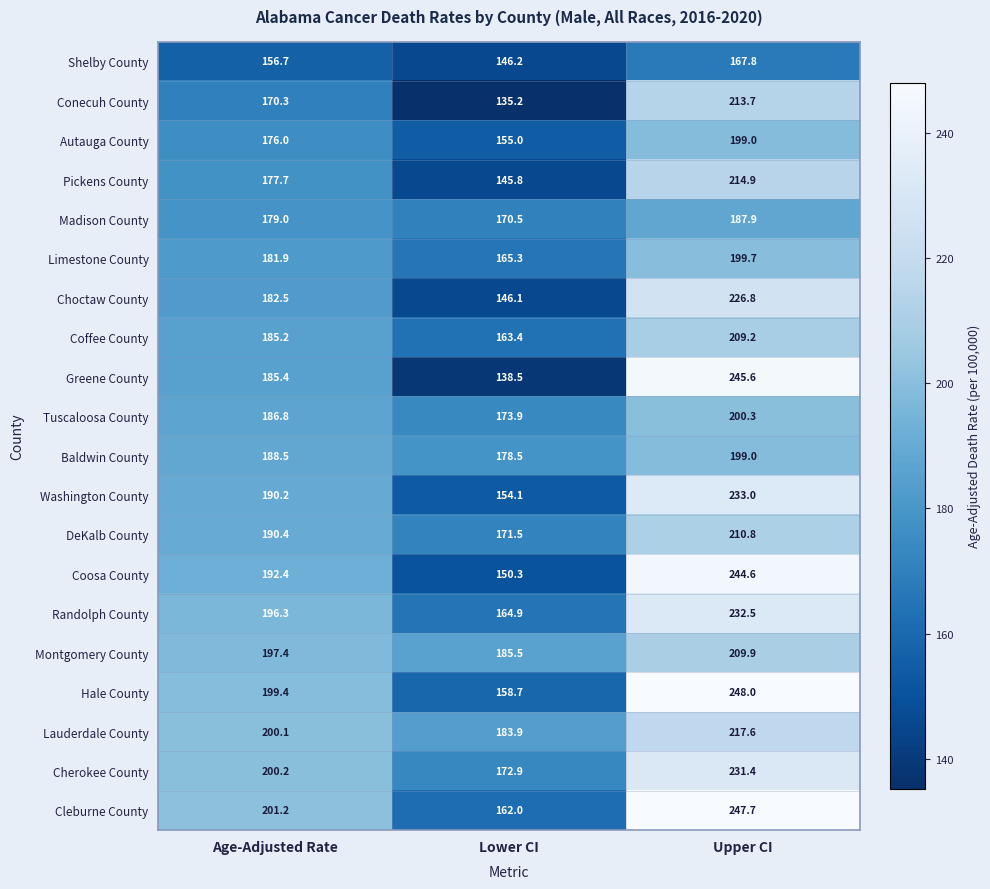

What is the greatest value displayed?

248.0